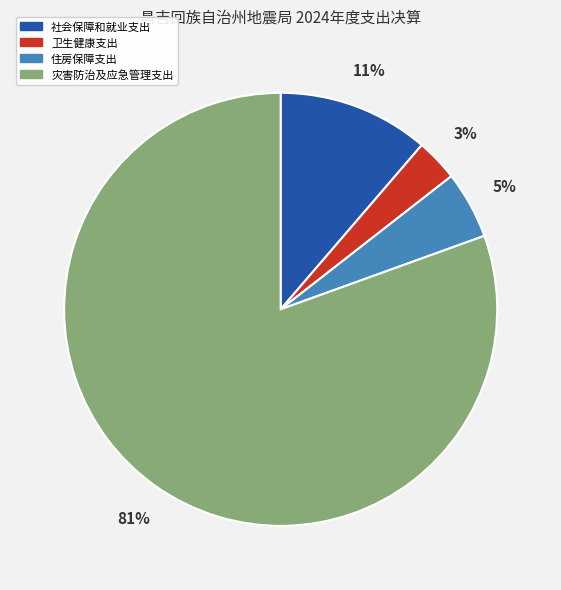

Between 卫生健康支出 and 社会保障和就业支出, which is larger?

社会保障和就业支出